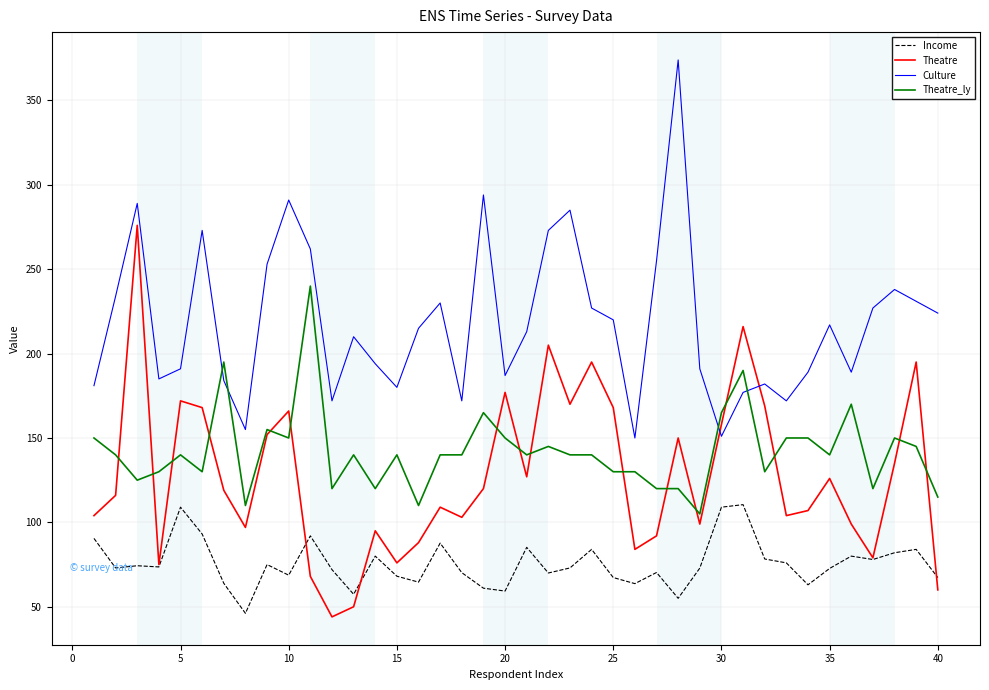

Which series has the largest total across all categories?

Culture